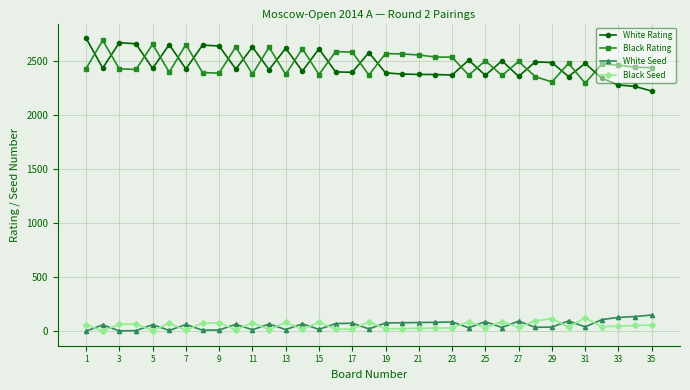

At how many categories does at least one series exceed 672?

35